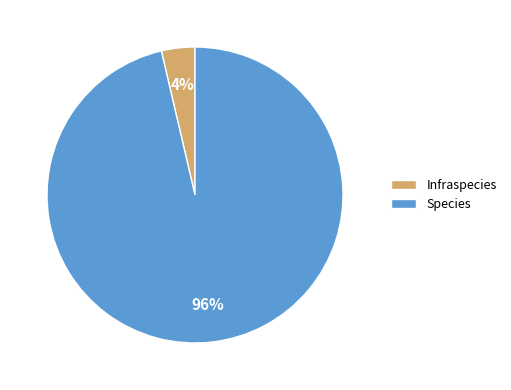

How many segments does this pie chart have?

2